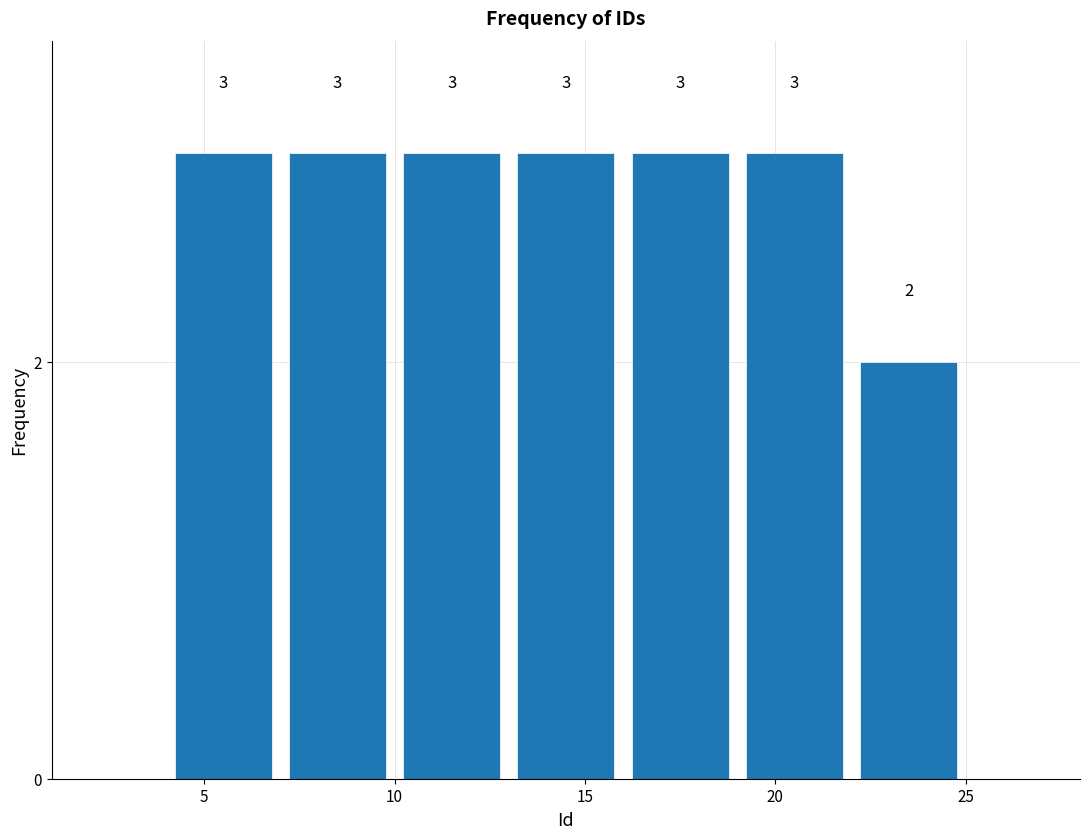

Reading left to right, list every bar in this chart as the range it spans on the x-axis followed by its height.

4 to 7: 3
7 to 10: 3
10 to 13: 3
13 to 16: 3
16 to 19: 3
19 to 22: 3
22 to 25: 2